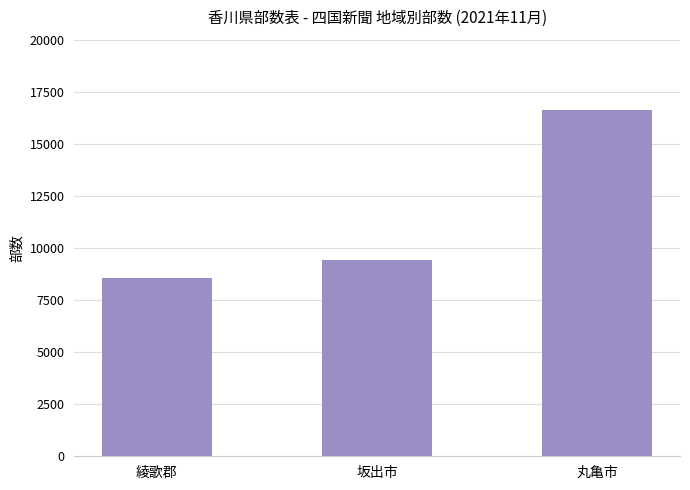

Between 綾歌郡 and 坂出市, which is larger?

坂出市